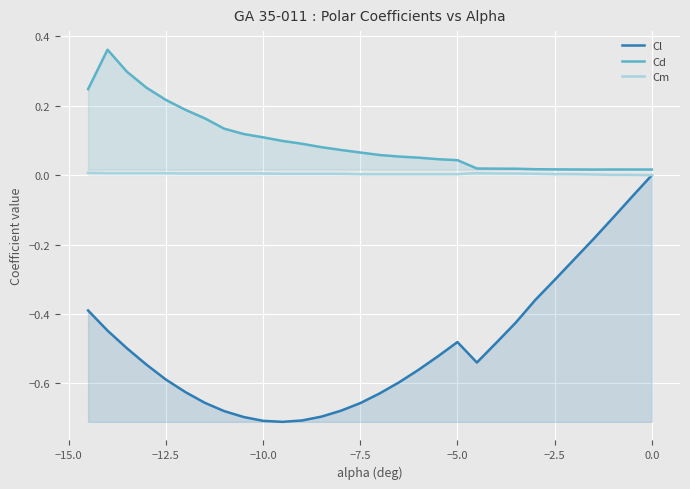

Reading left to right, transcribe all the data shown in this chart.

Cl: -0.4	-0.4	-0.5	-0.5	-0.6	-0.6	-0.7	-0.7	-0.7	-0.7	-0.7	-0.7	-0.7	-0.7	-0.7	-0.6	-0.6	-0.6	-0.5	-0.5	-0.5	-0.5	-0.4	-0.4	-0.3	-0.2	-0.2	-0.1	-0.1	0.0
Cd: 0.2	0.4	0.3	0.3	0.2	0.2	0.2	0.1	0.1	0.1	0.1	0.1	0.1	0.1	0.1	0.1	0.1	0.1	0.0	0.0	0.0	0.0	0.0	0.0	0.0	0.0	0.0	0.0	0.0	0.0
Cm: 0.0	0.0	0.0	0.0	0.0	0.0	0.0	0.0	0.0	0.0	0.0	0.0	0.0	0.0	0.0	0.0	0.0	0.0	0.0	0.0	0.0	0.0	0.0	0.0	0.0	0.0	0.0	0.0	0.0	0.0